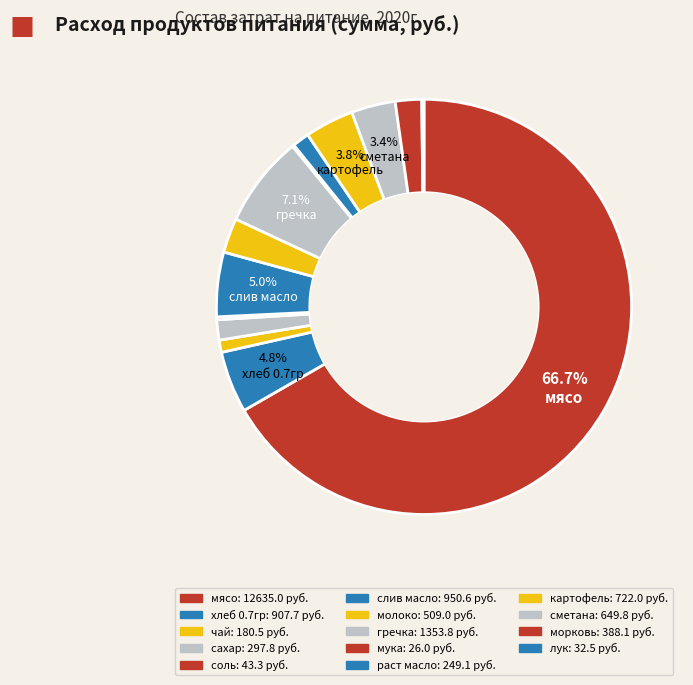

Rank the categories by value from highest to lowest.

мясо, гречка, слив масло, хлеб 0.7гр, картофель, сметана, молоко, морковь, сахар, раст масло, чай, соль, лук, мука